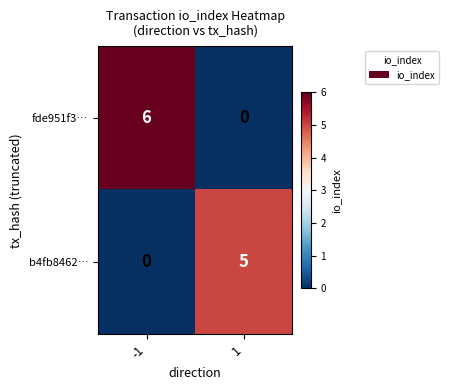

Reading left to right, extract all data points from this chart.

fde951f3…: 6	0
b4fb8462…: 0	5